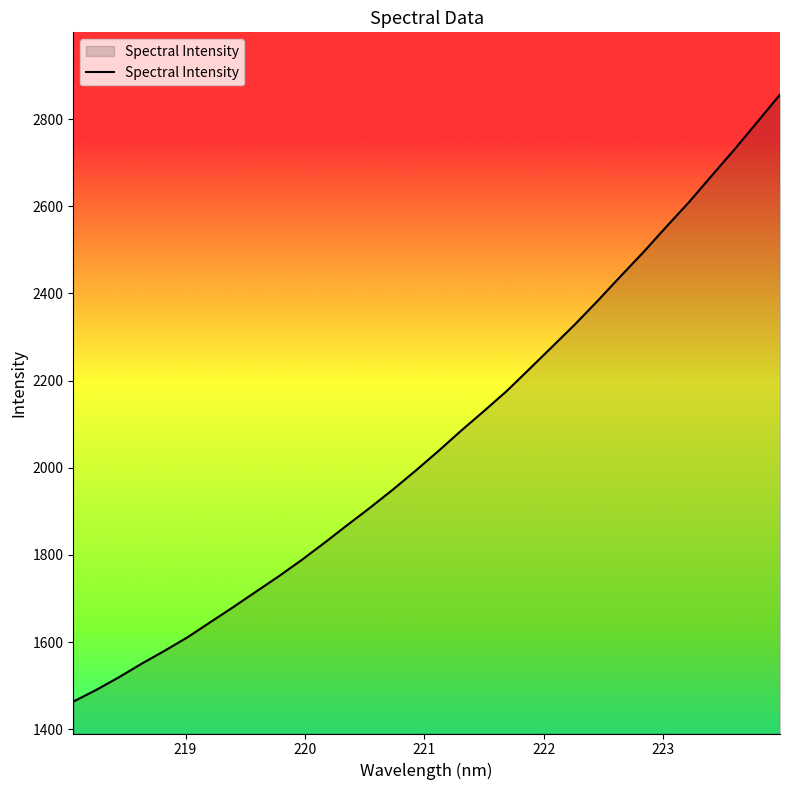

What is the difference between the maximum and minimum values?

1393.2